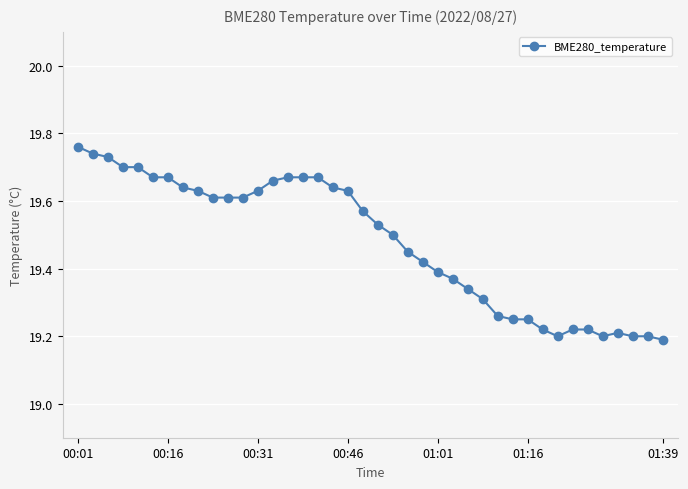

What is the difference between the maximum and minimum values?

0.6